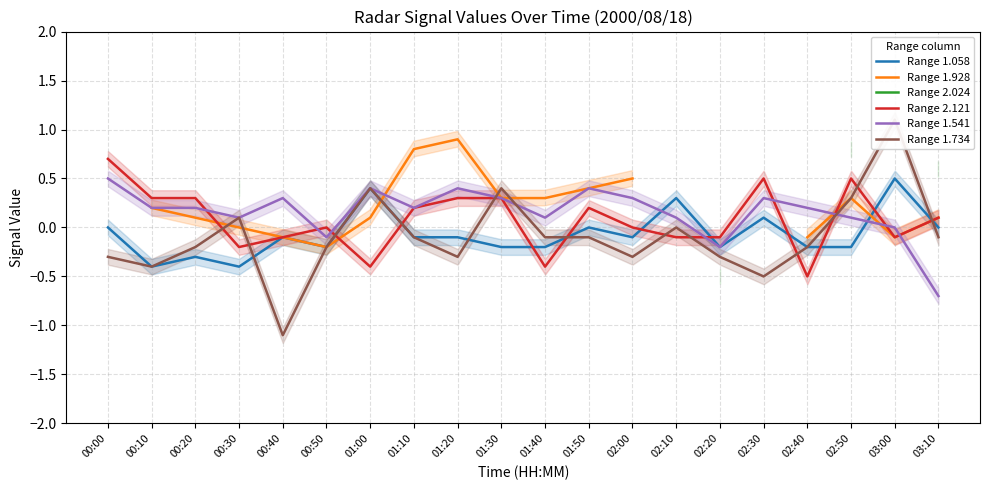

The value of Range 1.734 at 00:30 is 0.1. True or false?

True